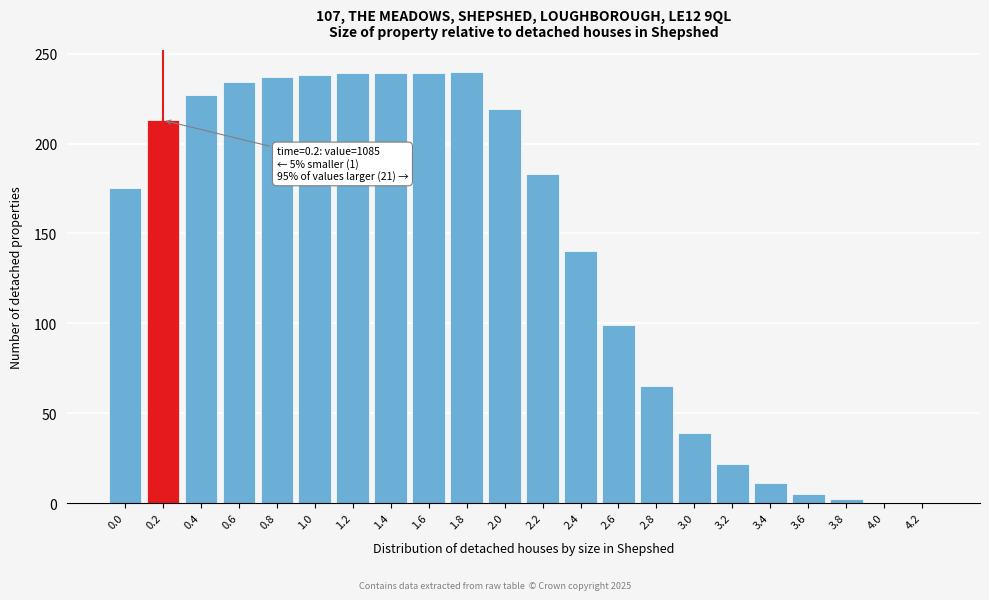

What is the sum of all values?

3066